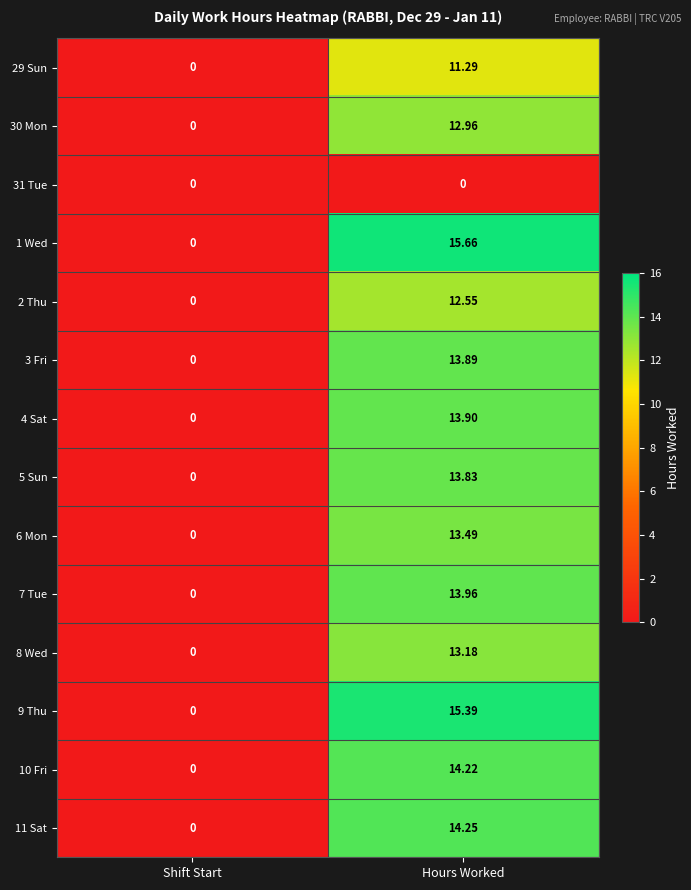

At which category is the sum across all series the highest?

Hours Worked